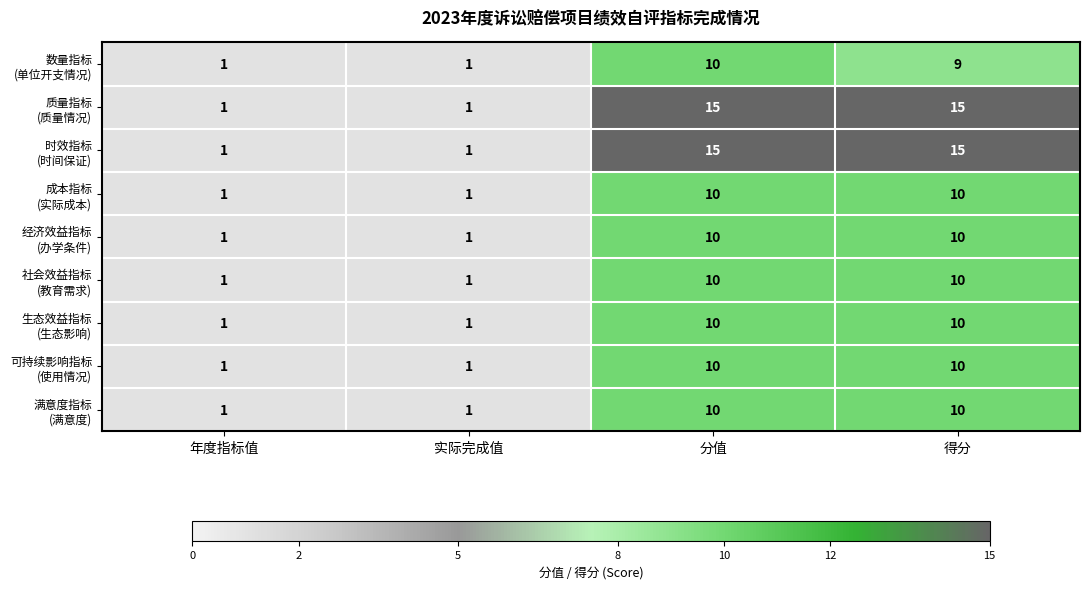

What is the difference between the highest and lowest values at 得分?

6